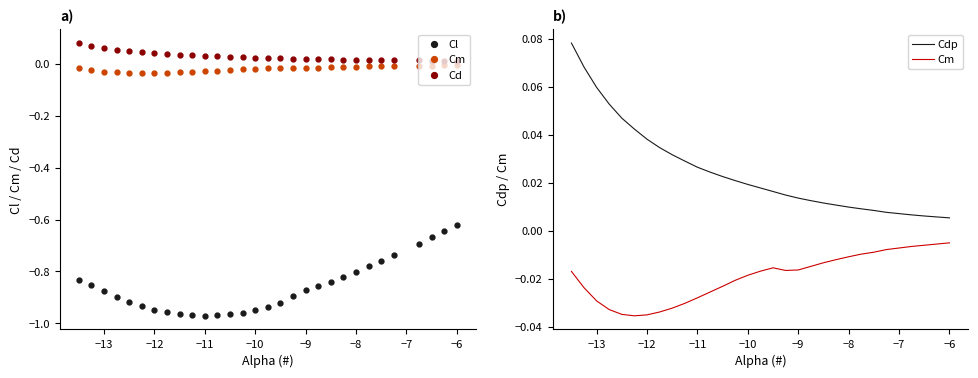

True or false: Cd has more than 0 interior local peaks.

False